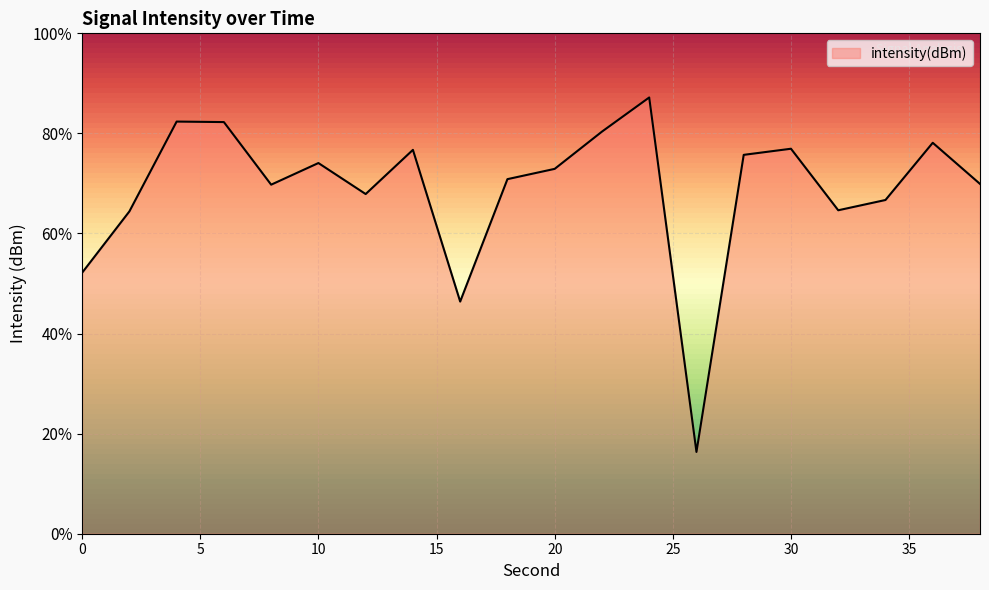

How many lines are shown in the chart?

1